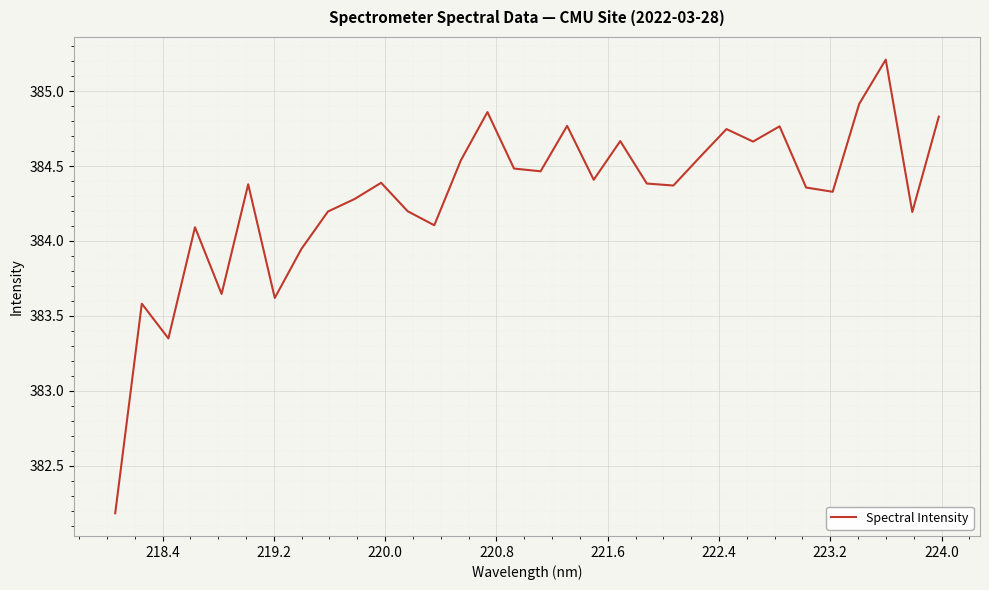

How many lines are shown in the chart?

1